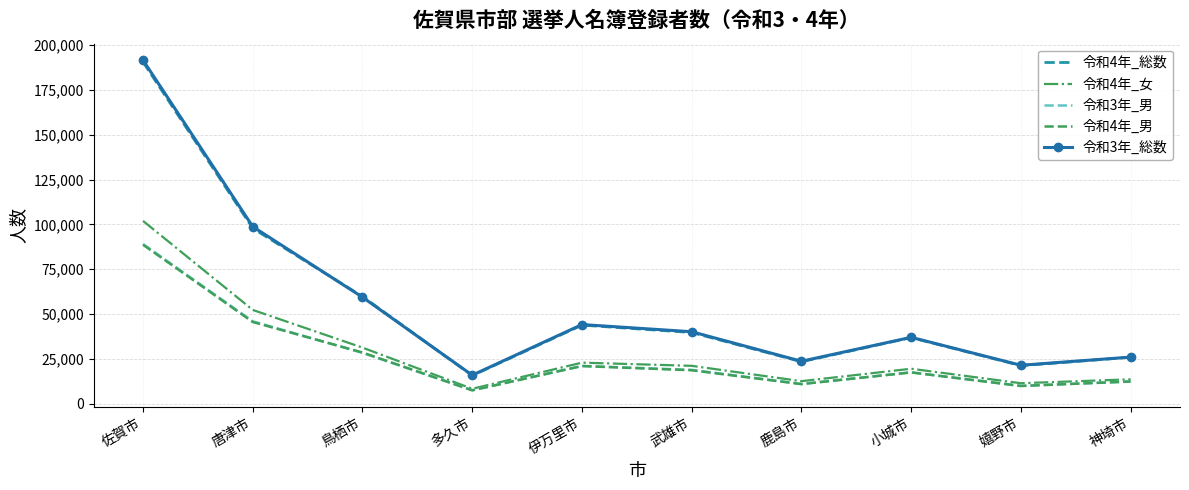

What is the spread (max minus min) of values at 鹿島市?

12764